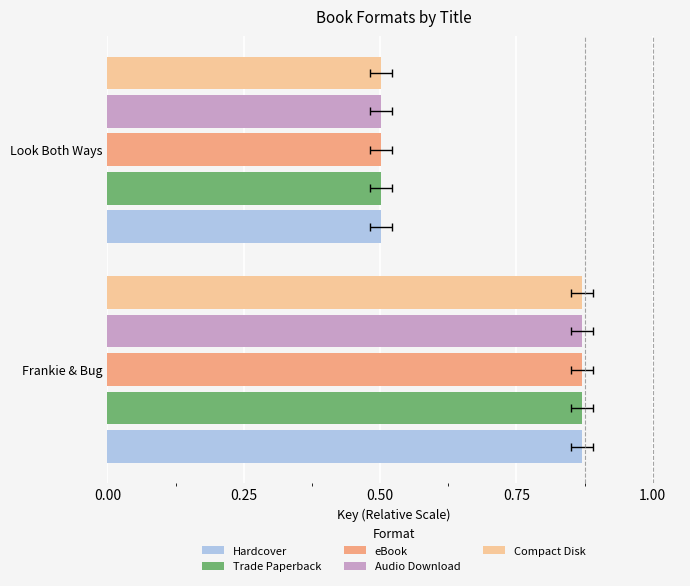

Count the eBook values in the range 0 to 1.

2